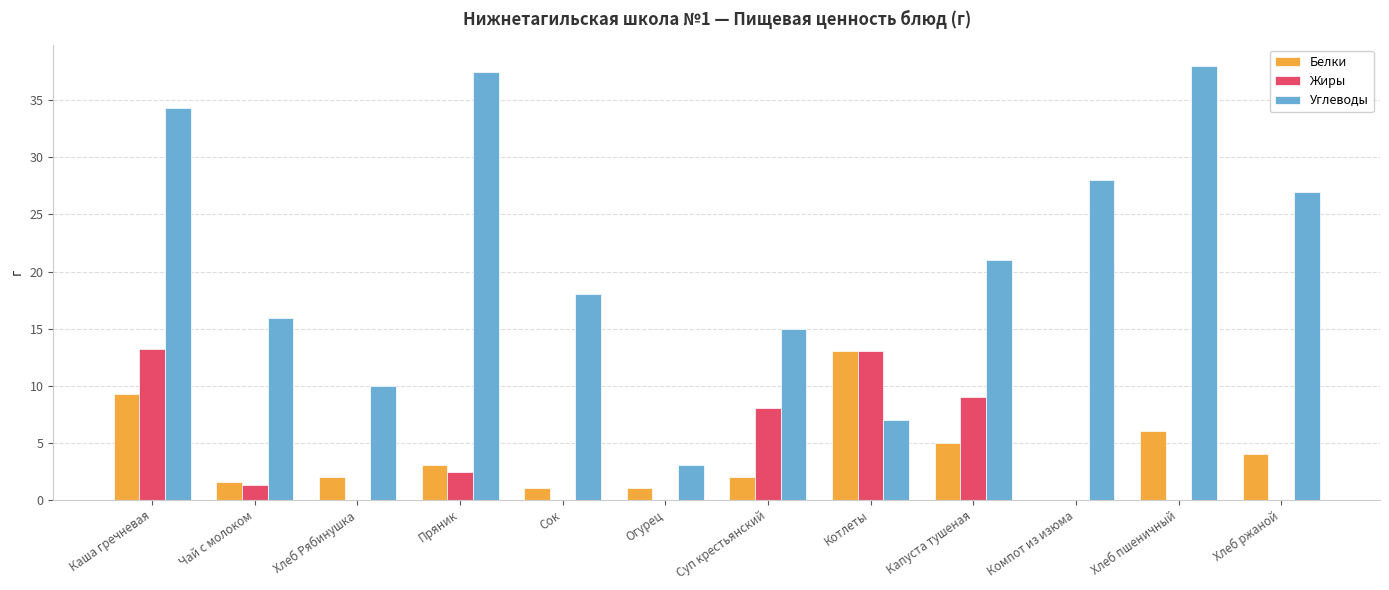

The Белки series shows 5.0 at Пряник. True or false?

False